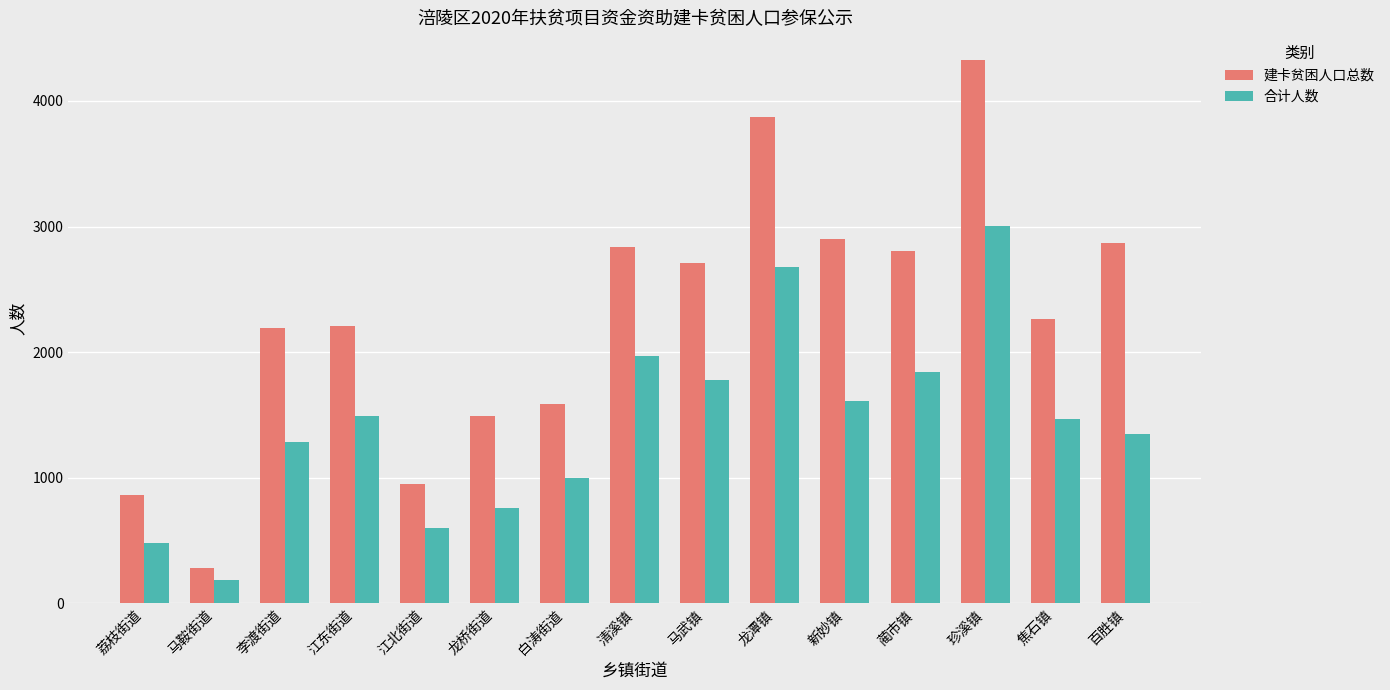

Reading right to left, extract all data points from this chart.

建卡贫困人口总数: 2867	2263	4330	2807	2903	3872	2707	2839	1591	1492	951	2210	2190	286	866
合计人数: 1351	1467	3006	1846	1611	2679	1778	1967	995	756	603	1496	1289	188	483